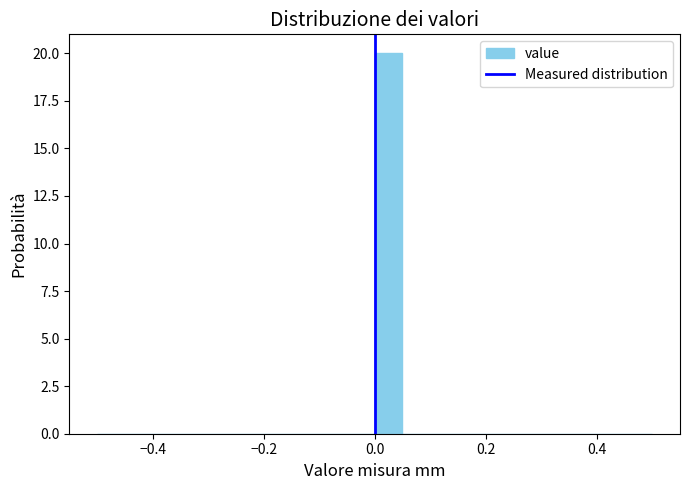

Around what value on the x-axis is the tallest bar? Give the approximate position of its centre, as read against the axis.

0.02